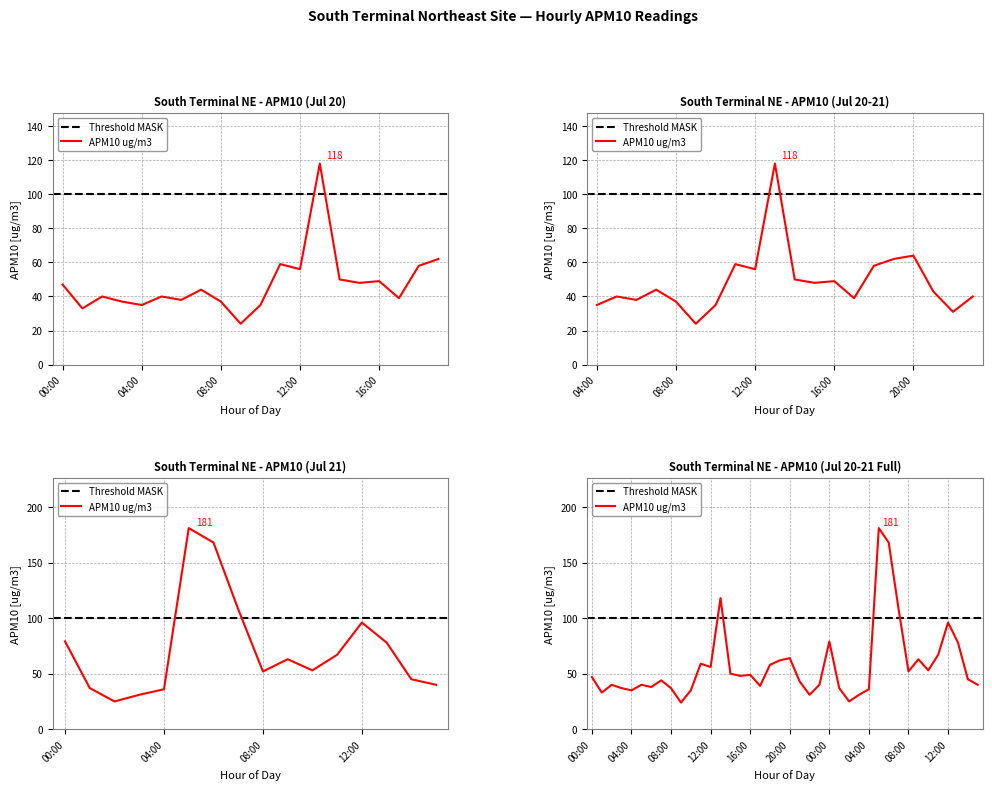

Where does the data first go above 47?

11:00